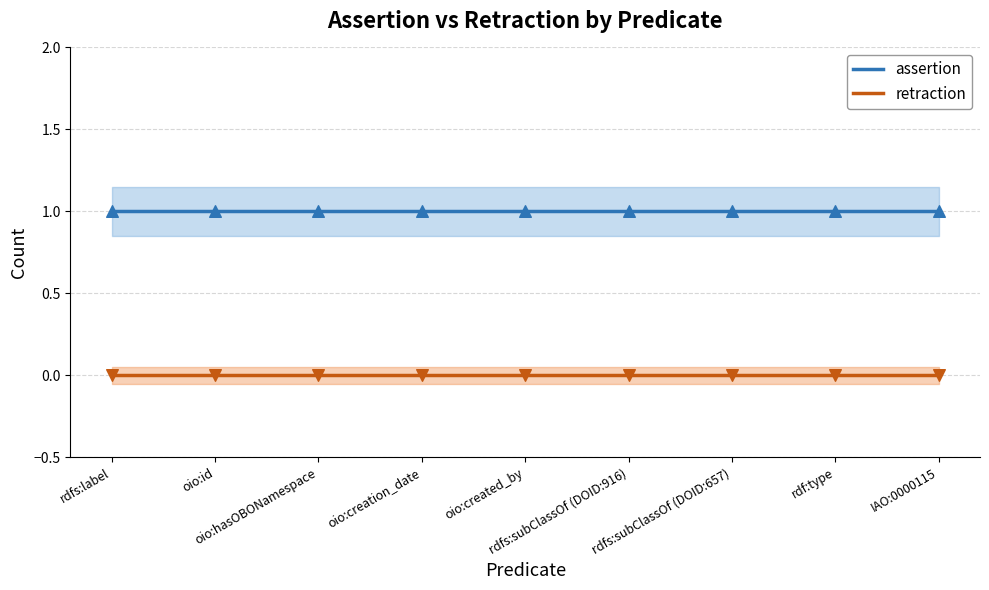

Which series has the widest spread of Y values?

assertion